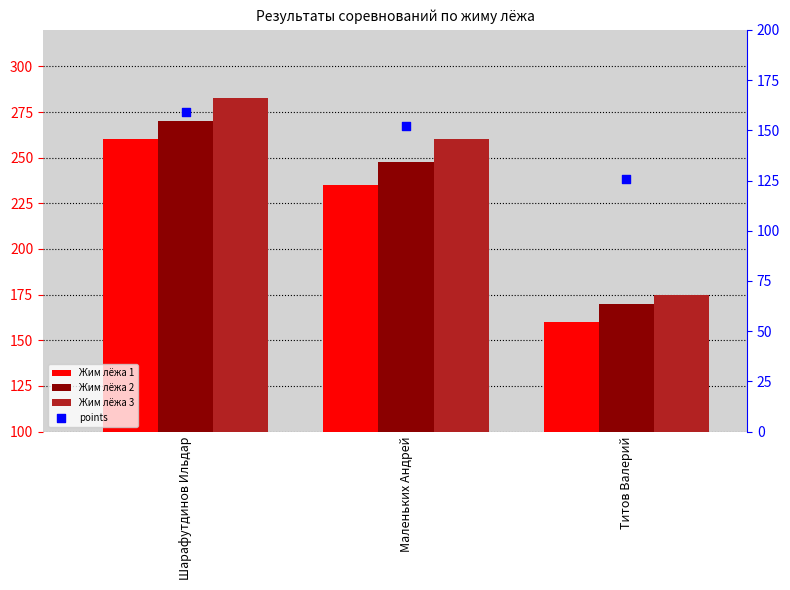

Which series has the largest total across all categories?

Жим лёжа 3